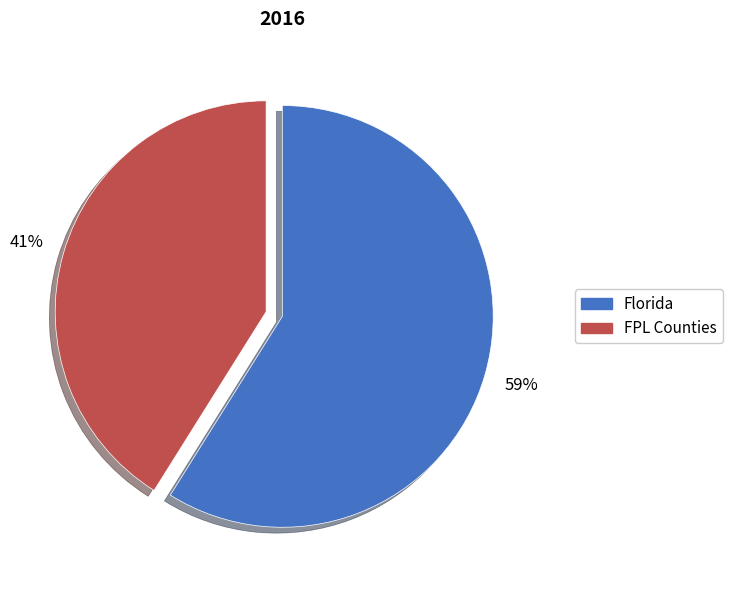

To the nearest percent, what is the combined percentage of FPL Counties and Florida?

100%